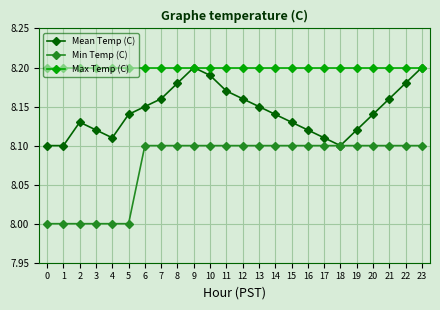

Which series has the largest total across all categories?

Max Temp (C)